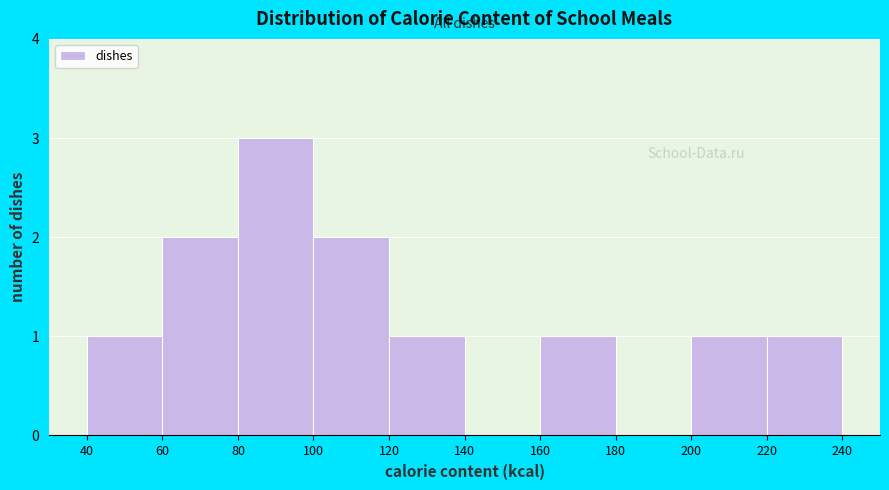

Which range on the x-axis has the tallest bar?

80 to 100